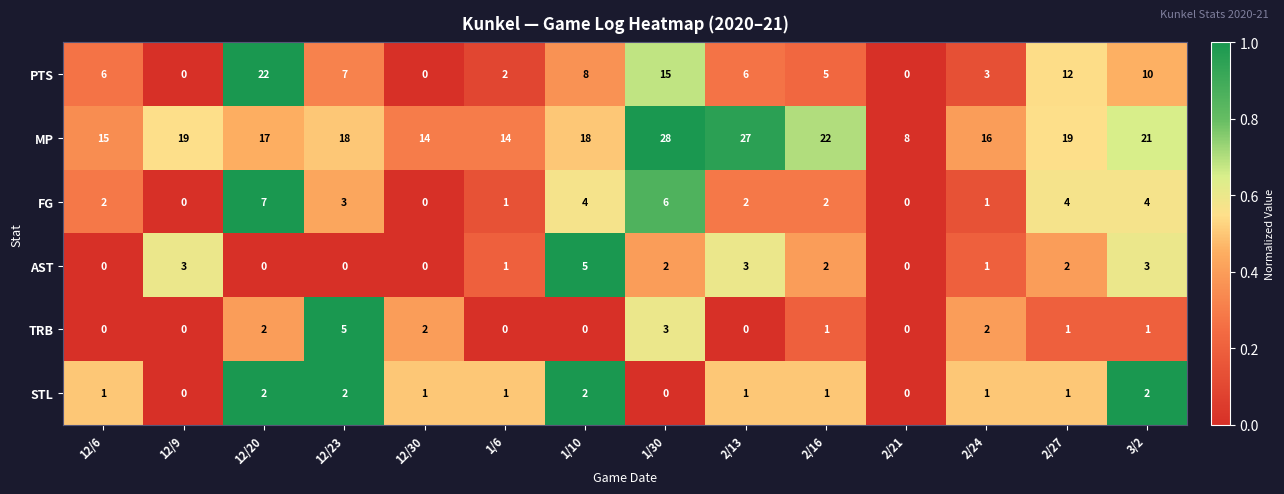

Which series has the largest range (max minus min)?

PTS